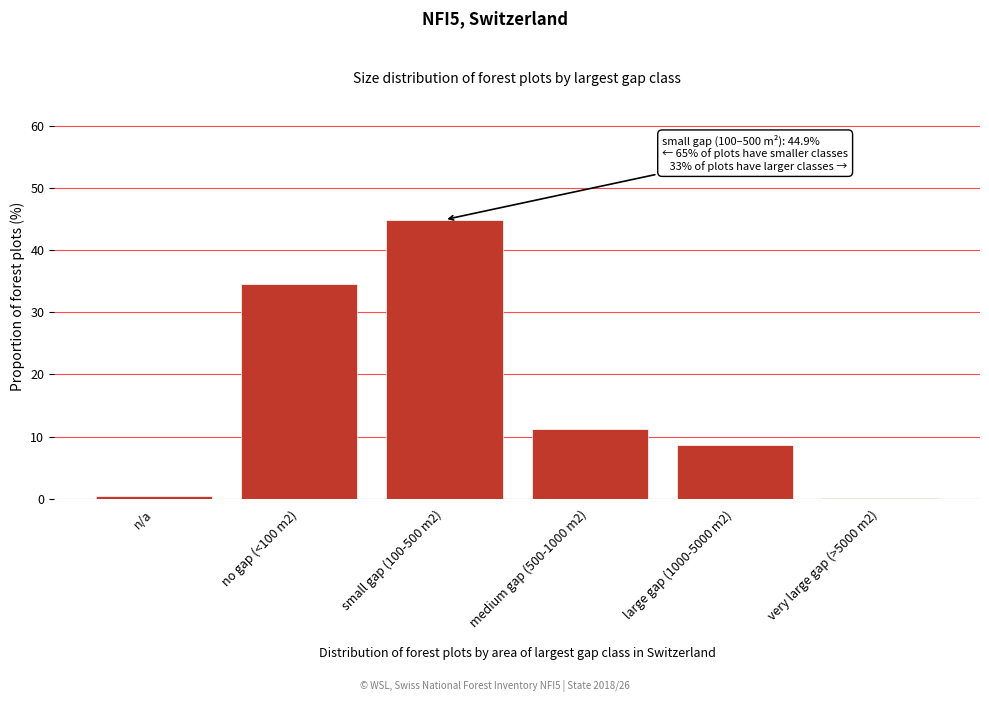

What is the change in value from small gap (100-500 m2) to medium gap (500-1000 m2)?

-33.7